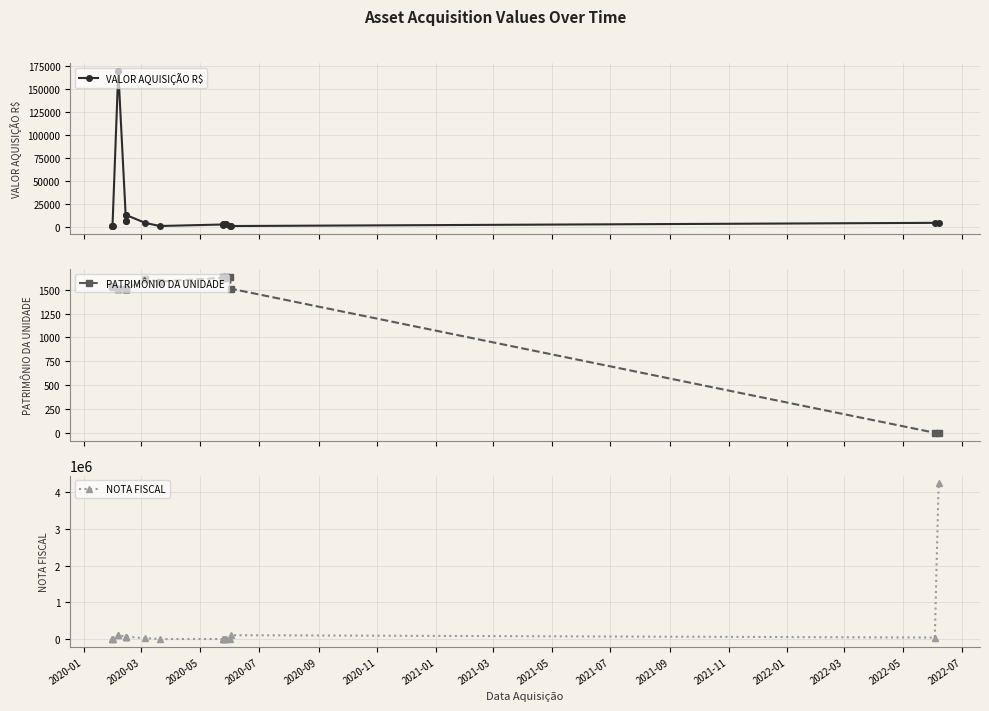

Rank the series by their maximum value, from highest to lowest.

NOTA FISCAL, VALOR AQUISIÇÃO R$, PATRIMÔNIO DA UNIDADE